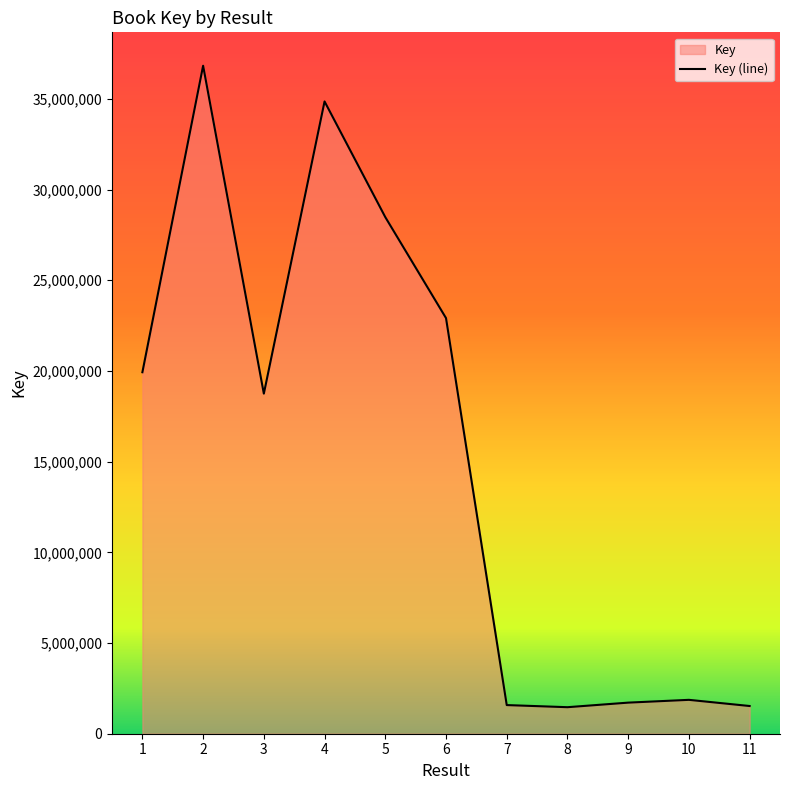

Count the number of data series in this chart.

1